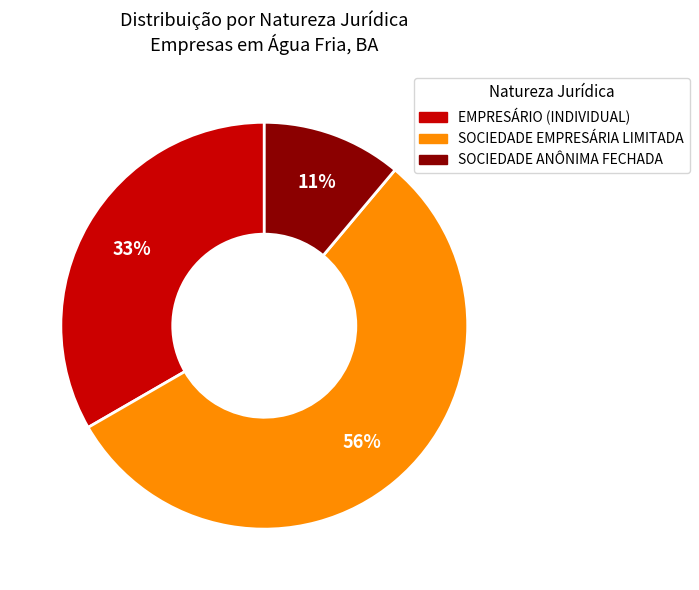

Count the number of slices in the pie.

3